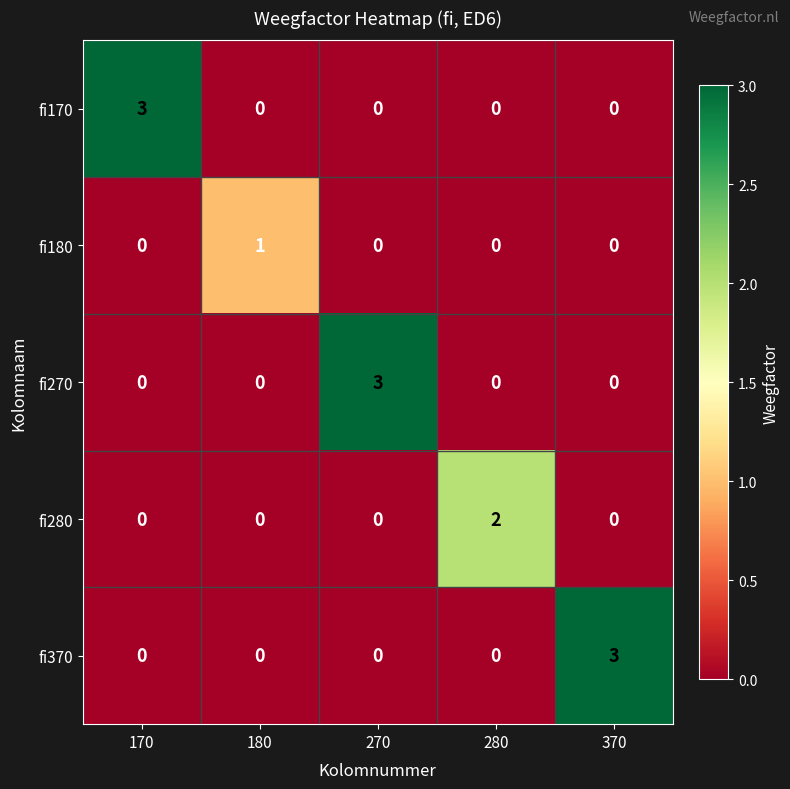

What is the spread (max minus min) of values at 180?

1